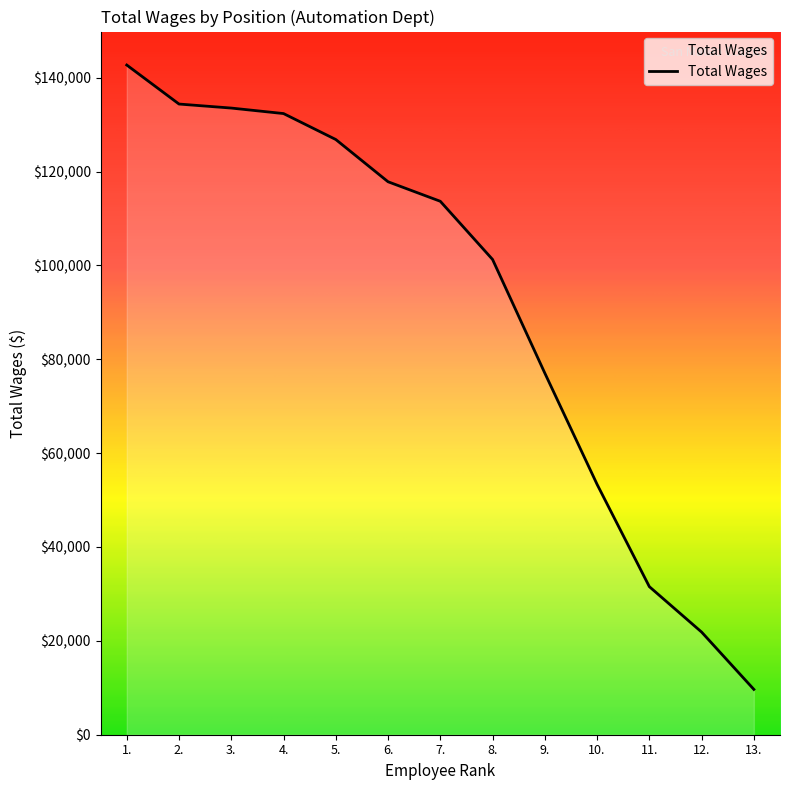

What is the difference between the maximum and minimum values?

133029